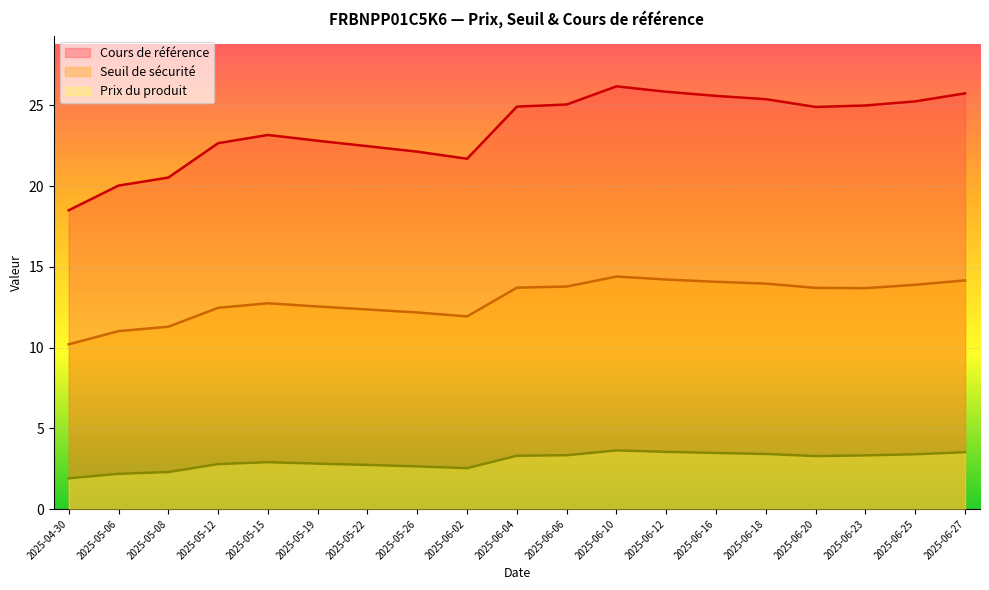

Reading left to right, extract all data points from this chart.

Cours de référence: 2025-04-30=18.5	2025-05-06=20.0	2025-05-08=20.5	2025-05-12=22.7	2025-05-15=23.2	2025-05-19=22.8	2025-05-22=22.5	2025-05-26=22.1	2025-06-02=21.7	2025-06-04=24.9	2025-06-06=25.1	2025-06-10=26.2	2025-06-12=25.8	2025-06-16=25.6	2025-06-18=25.4	2025-06-20=24.9	2025-06-23=25.0	2025-06-25=25.2	2025-06-27=25.7
Seuil de sécurité: 2025-04-30=10.2	2025-05-06=11.0	2025-05-08=11.3	2025-05-12=12.5	2025-05-15=12.7	2025-05-19=12.5	2025-05-22=12.4	2025-05-26=12.2	2025-06-02=11.9	2025-06-04=13.7	2025-06-06=13.8	2025-06-10=14.4	2025-06-12=14.2	2025-06-16=14.1	2025-06-18=14.0	2025-06-20=13.7	2025-06-23=13.7	2025-06-25=13.9	2025-06-27=14.2
Prix du produit: 2025-04-30=1.9	2025-05-06=2.2	2025-05-08=2.3	2025-05-12=2.8	2025-05-15=2.9	2025-05-19=2.8	2025-05-22=2.7	2025-05-26=2.6	2025-06-02=2.5	2025-06-04=3.3	2025-06-06=3.3	2025-06-10=3.6	2025-06-12=3.5	2025-06-16=3.5	2025-06-18=3.4	2025-06-20=3.3	2025-06-23=3.3	2025-06-25=3.4	2025-06-27=3.5